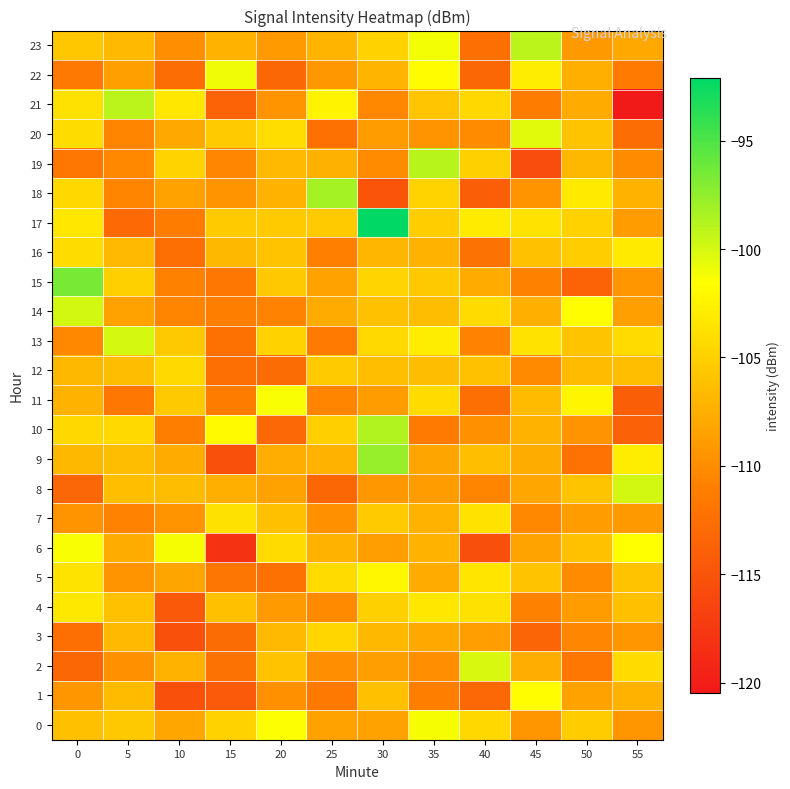

Reading left to right, what are all the values shown in this chart?

0: 0=-106.2	5=-105.5	10=-108.1	15=-104.9	20=-101.4	25=-108.4	30=-108.4	35=-101.2	40=-104.4	45=-109.4	50=-105.3	55=-109.4
1: 0=-109.4	5=-106.5	10=-115.2	15=-114.4	20=-109.7	25=-111.6	30=-106.2	35=-111.1	40=-113.1	45=-101.6	50=-108.4	55=-107.2
2: 0=-113.2	5=-109.7	10=-107.1	15=-112.1	20=-106.0	25=-109.9	30=-108.7	35=-109.9	40=-100.1	45=-107.6	50=-111.7	55=-104.2
3: 0=-112.4	5=-106.7	10=-115.3	15=-112.8	20=-106.7	25=-104.5	30=-106.8	35=-108.0	40=-108.7	45=-113.4	50=-110.4	55=-109.3
4: 0=-103.3	5=-106.1	10=-114.6	15=-106.2	20=-109.0	25=-110.2	30=-105.1	35=-103.4	40=-103.8	45=-110.9	50=-108.7	55=-106.2
5: 0=-103.6	5=-109.4	10=-108.2	15=-111.9	20=-112.3	25=-104.2	30=-102.1	35=-107.8	40=-103.5	45=-106.1	50=-110.1	55=-106.1
6: 0=-101.3	5=-107.6	10=-101.2	15=-118.0	20=-104.2	25=-107.2	30=-108.7	35=-107.1	40=-115.5	45=-108.4	50=-106.1	55=-101.6
7: 0=-109.6	5=-110.7	10=-109.5	15=-103.8	20=-106.2	25=-109.6	30=-105.4	35=-107.1	40=-103.6	45=-110.3	50=-108.8	55=-109.1
8: 0=-113.4	5=-106.3	10=-106.5	15=-107.5	20=-108.4	25=-113.2	30=-109.2	35=-108.9	40=-110.7	45=-108.1	50=-105.9	55=-100.0
9: 0=-106.8	5=-106.5	10=-107.8	15=-115.2	20=-107.6	25=-107.3	30=-97.6	35=-108.3	40=-106.3	45=-107.6	50=-112.2	55=-102.9
10: 0=-104.5	5=-104.3	10=-111.1	15=-101.9	20=-113.1	25=-105.2	30=-98.7	35=-111.5	40=-109.8	45=-107.1	50=-109.5	55=-113.7
11: 0=-107.2	5=-111.7	10=-105.6	15=-111.2	20=-101.3	25=-110.6	30=-108.8	35=-104.2	40=-112.4	45=-106.6	50=-102.3	55=-113.9
12: 0=-106.8	5=-106.5	10=-104.4	15=-112.4	20=-112.8	25=-105.4	30=-106.3	35=-106.5	40=-106.1	45=-110.2	50=-106.6	55=-106.3
13: 0=-110.4	5=-100.0	10=-105.6	15=-112.3	20=-104.9	25=-111.4	30=-104.4	35=-102.9	40=-110.8	45=-103.6	50=-105.8	55=-104.2
14: 0=-99.9	5=-108.5	10=-110.5	15=-111.1	20=-110.8	25=-107.8	30=-106.1	35=-106.4	40=-104.2	45=-107.4	50=-101.7	55=-108.6
15: 0=-96.6	5=-105.0	10=-110.9	15=-111.8	20=-105.6	25=-108.4	30=-104.6	35=-105.6	40=-107.8	45=-110.9	50=-113.6	55=-109.3
16: 0=-104.1	5=-106.6	10=-112.5	15=-106.8	20=-106.0	25=-111.0	30=-106.9	35=-107.3	40=-112.1	45=-106.1	50=-105.3	55=-103.2
17: 0=-103.3	5=-113.0	10=-111.3	15=-105.4	20=-105.4	25=-105.4	30=-92.1	35=-105.2	40=-103.0	45=-103.7	50=-104.9	55=-108.8
18: 0=-104.5	5=-110.6	10=-108.4	15=-109.4	20=-107.2	25=-98.2	30=-115.0	35=-104.8	40=-114.0	45=-109.4	50=-103.1	55=-107.2
19: 0=-111.8	5=-110.4	10=-104.8	15=-110.4	20=-106.6	25=-107.3	30=-110.1	35=-98.9	40=-105.0	45=-115.6	50=-106.8	55=-110.1
20: 0=-104.1	5=-110.7	10=-108.0	15=-105.5	20=-104.0	25=-112.3	30=-108.8	35=-109.4	40=-110.1	45=-100.4	50=-105.9	55=-112.5
21: 0=-103.8	5=-99.0	10=-103.4	15=-113.6	20=-109.4	25=-102.4	30=-110.3	35=-105.7	40=-104.4	45=-111.2	50=-107.7	55=-120.5
22: 0=-111.6	5=-108.5	10=-112.5	15=-101.0	20=-113.2	25=-109.3	30=-107.0	35=-101.7	40=-113.2	45=-102.8	50=-107.5	55=-111.4
23: 0=-105.7	5=-106.7	10=-109.9	15=-107.2	20=-109.0	25=-107.0	30=-104.9	35=-101.2	40=-112.5	45=-99.0	50=-109.1	55=-107.8